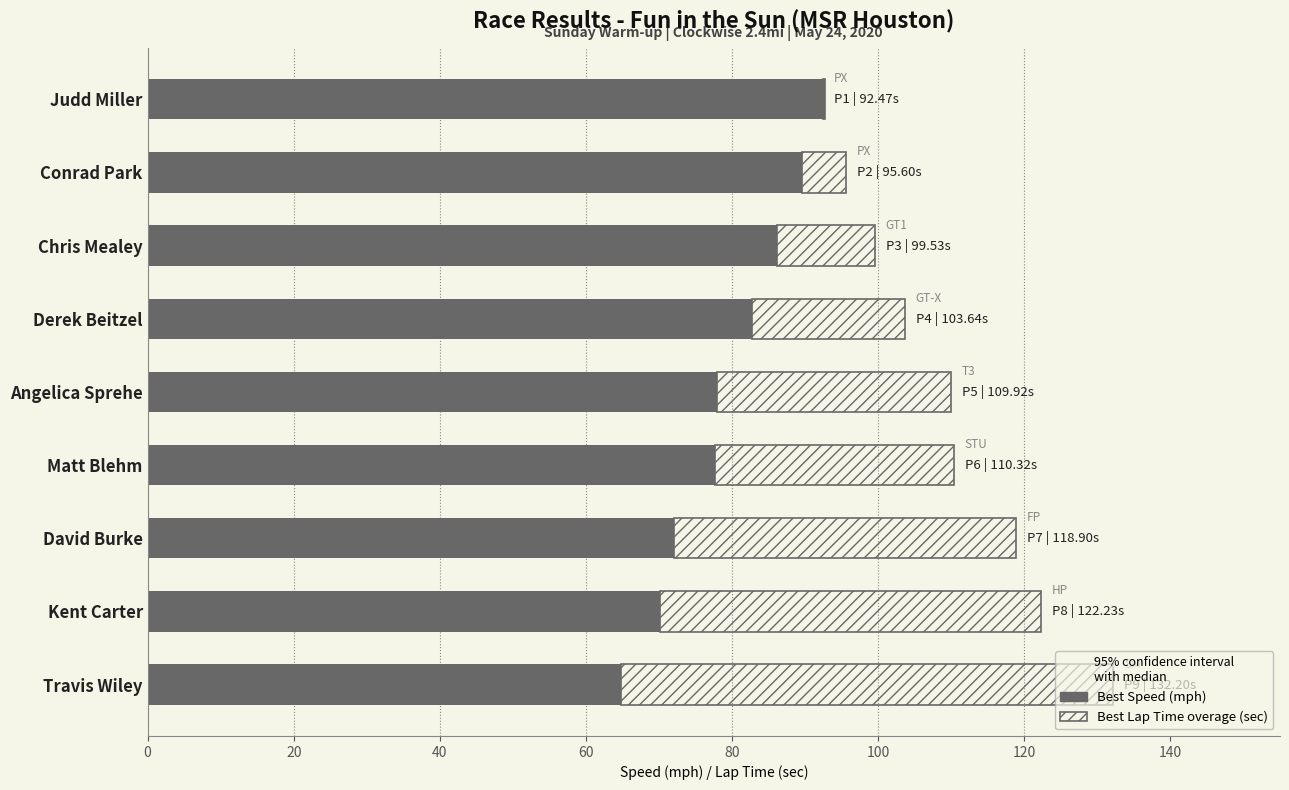

How many groups of bars are there?

9